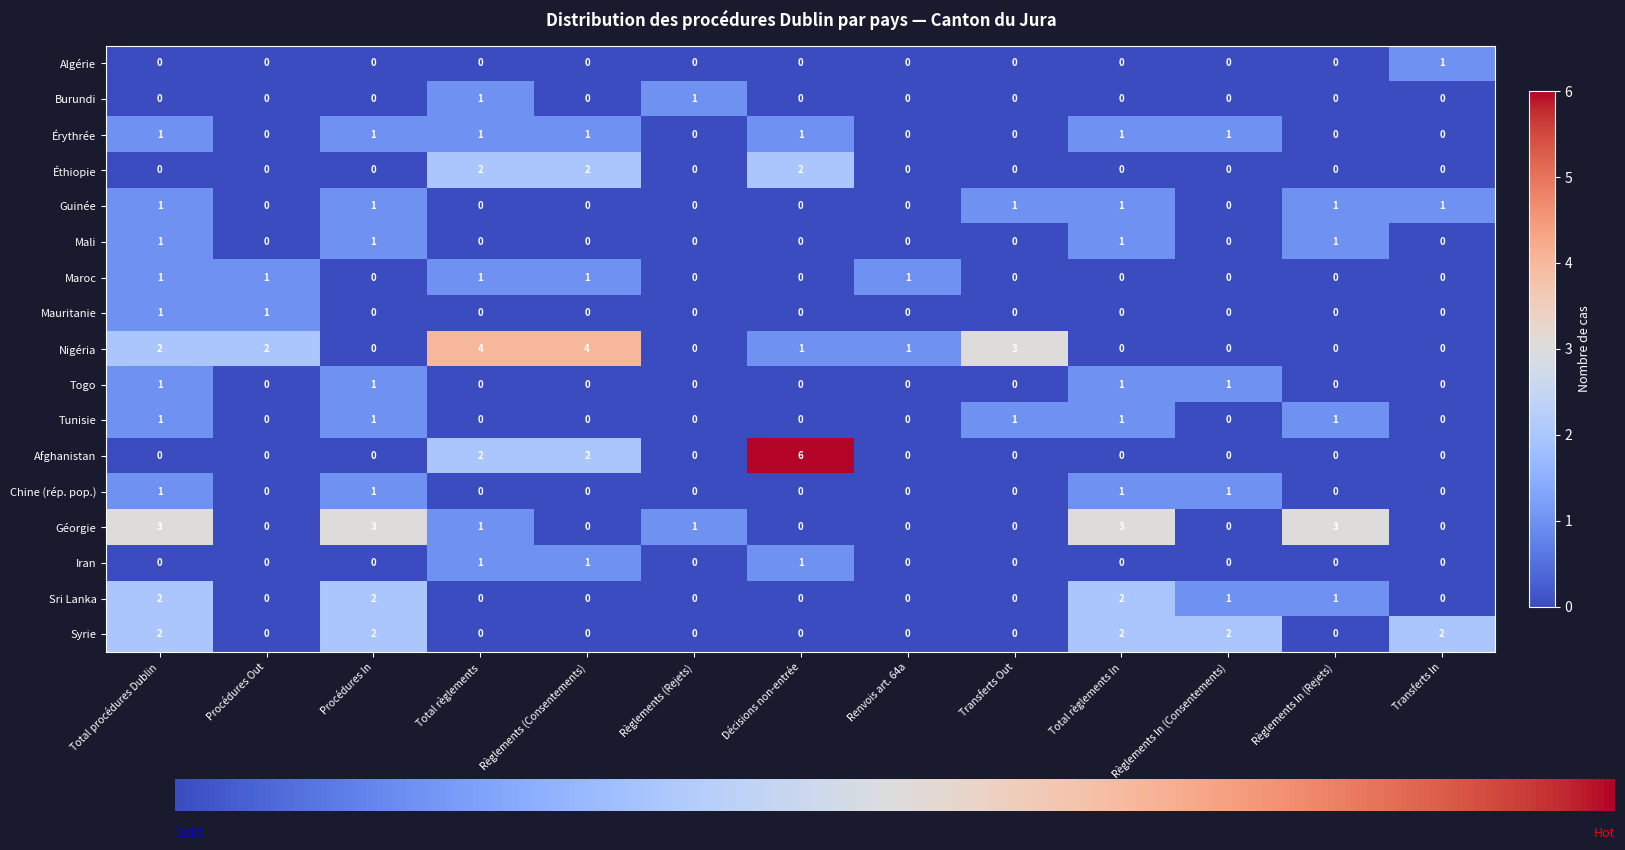

At which category does the chart reach its peak across all series?

Décisions non-entrée